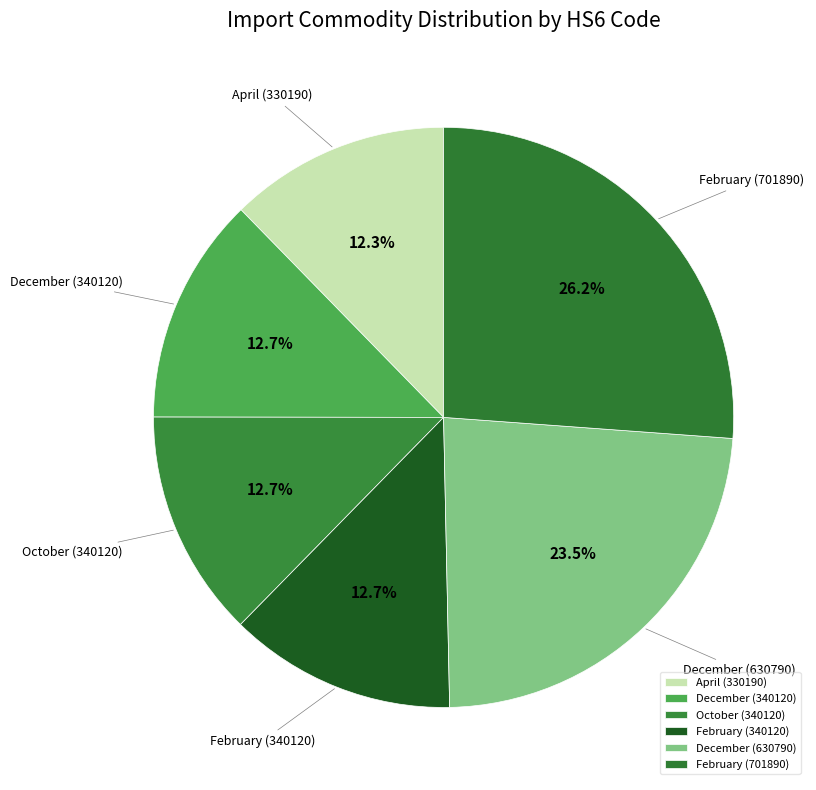

What is the largest slice in the pie chart?

February (701890)